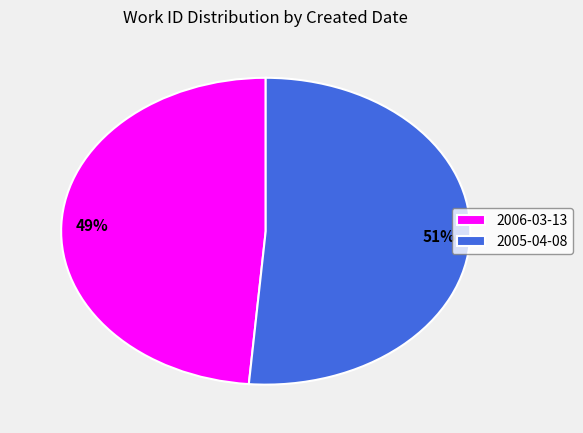

The 2006-03-13 slice represents 49% of the pie. True or false?

True